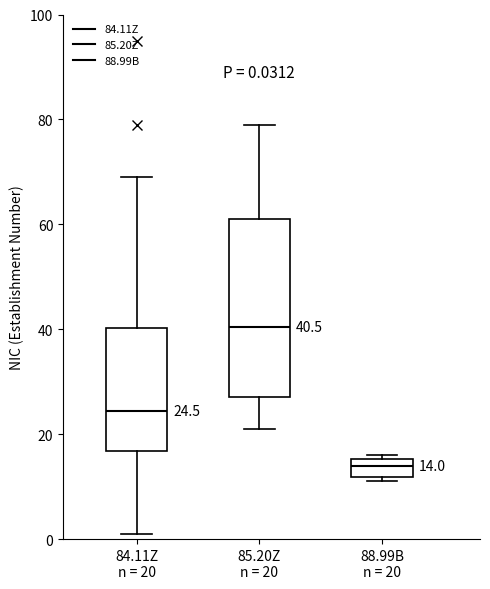

Which box's median line is the lowest?

88.99B n = 20